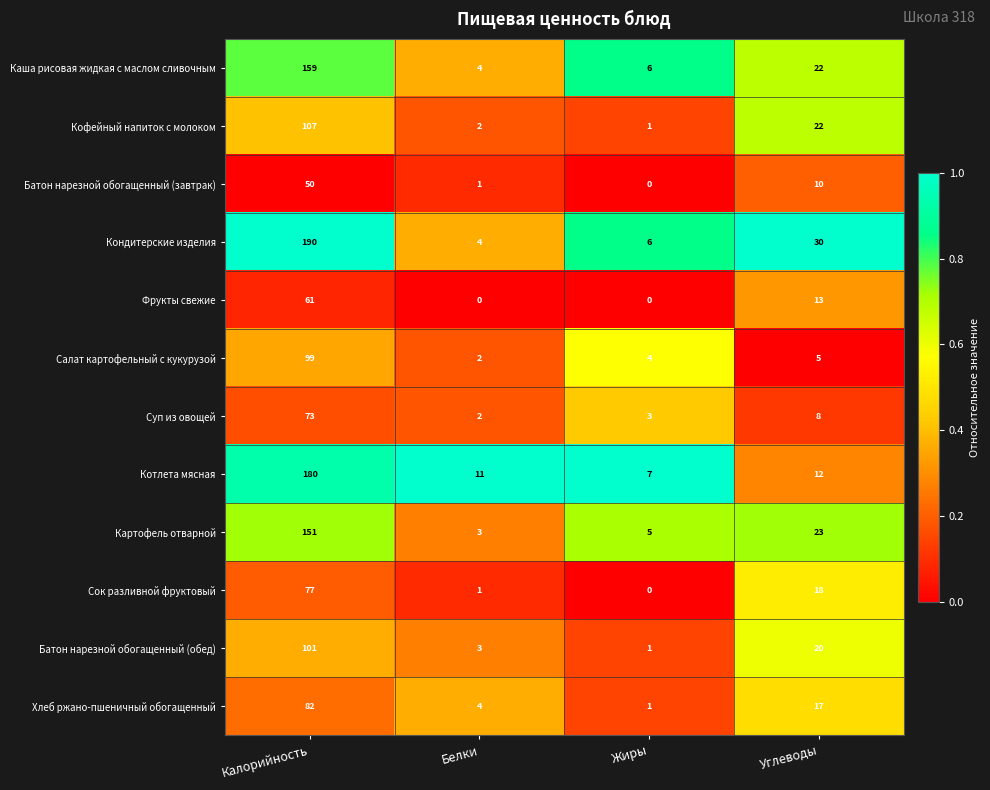

True or false: Батон нарезной обогащенный (обед) has a value of 1 at Белки.

False